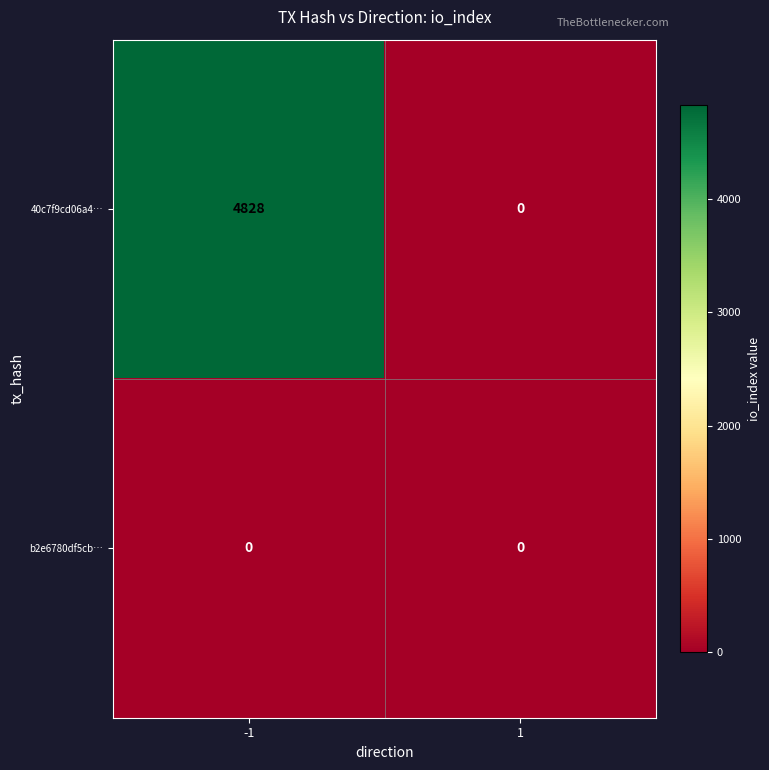

How many data points does each series have?

2